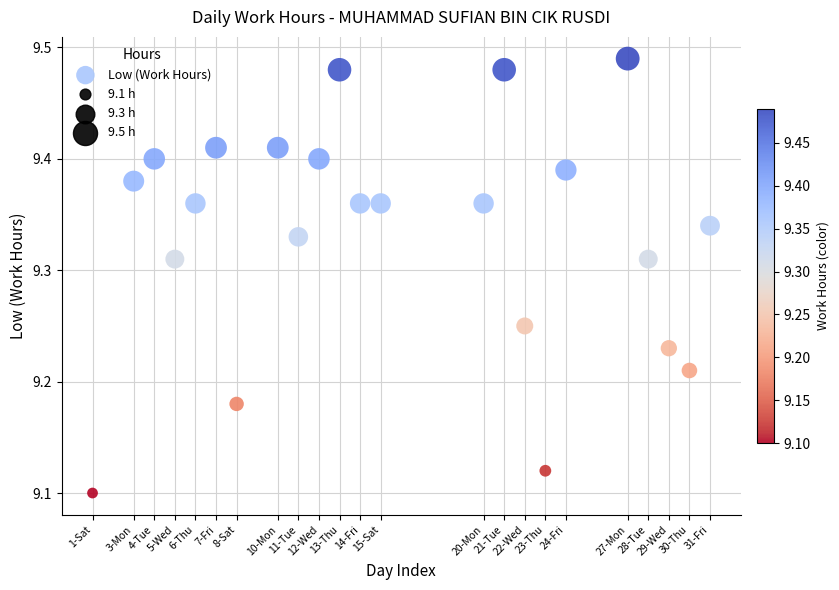

What is the range of Y values (max minus min)?

0.4